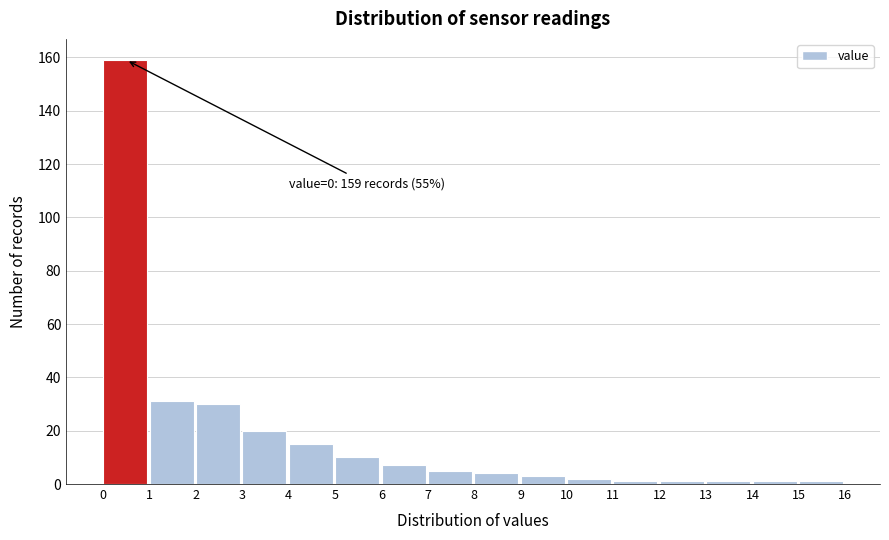

Over which range of the x-axis is the bar tallest?

0 to 1